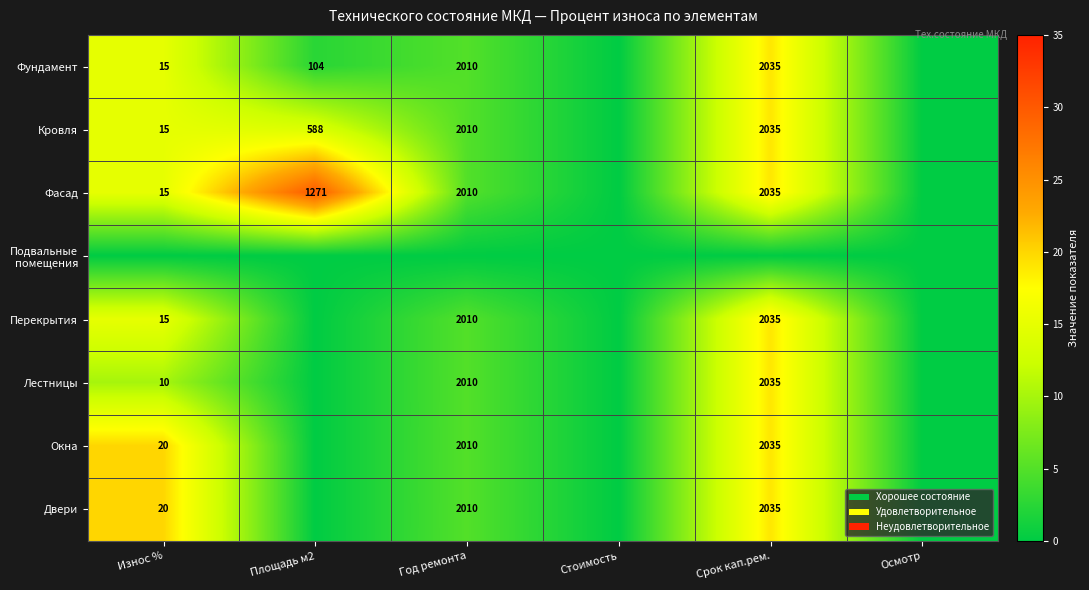

Between Площадь м2 and Год ремонта, which is larger?

Год ремонта